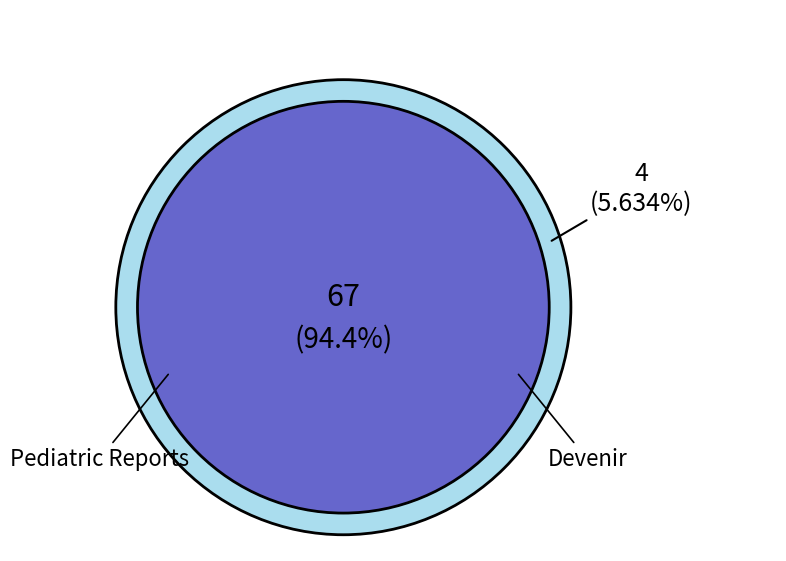

To the nearest percent, what portion does Devenir represent?

6%